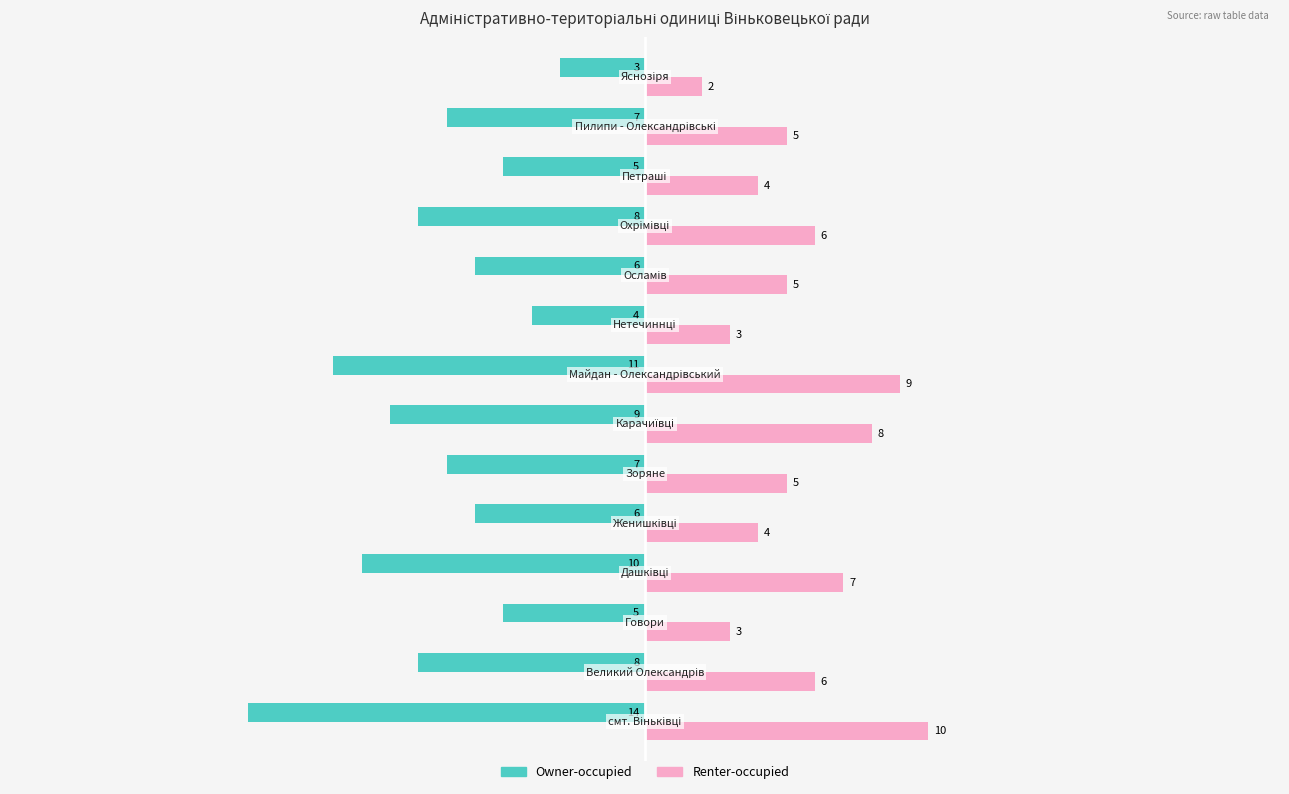

How many data points in Owner-occupied are less than -7?

6